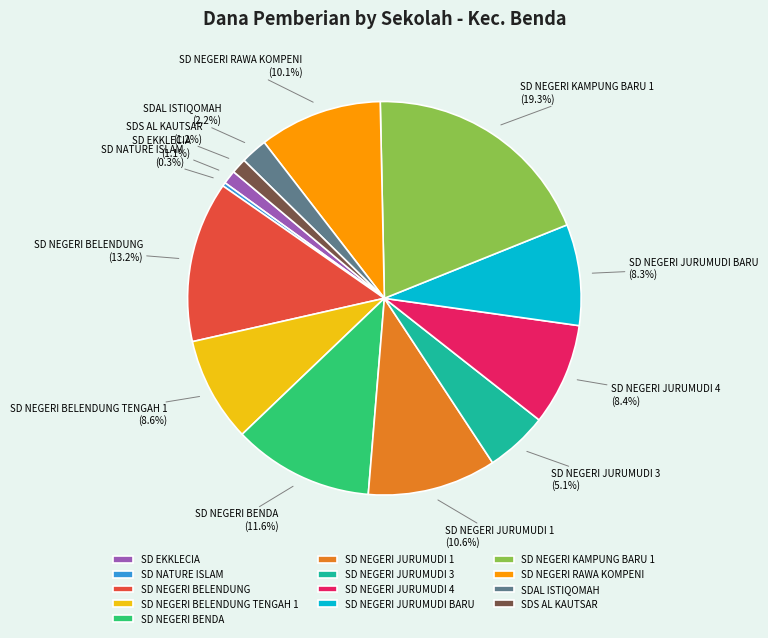

What percentage is the SD NEGERI BENDA slice, to the nearest percent?

12%